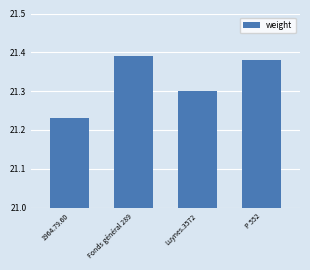

Count the number of data series in this chart.

1